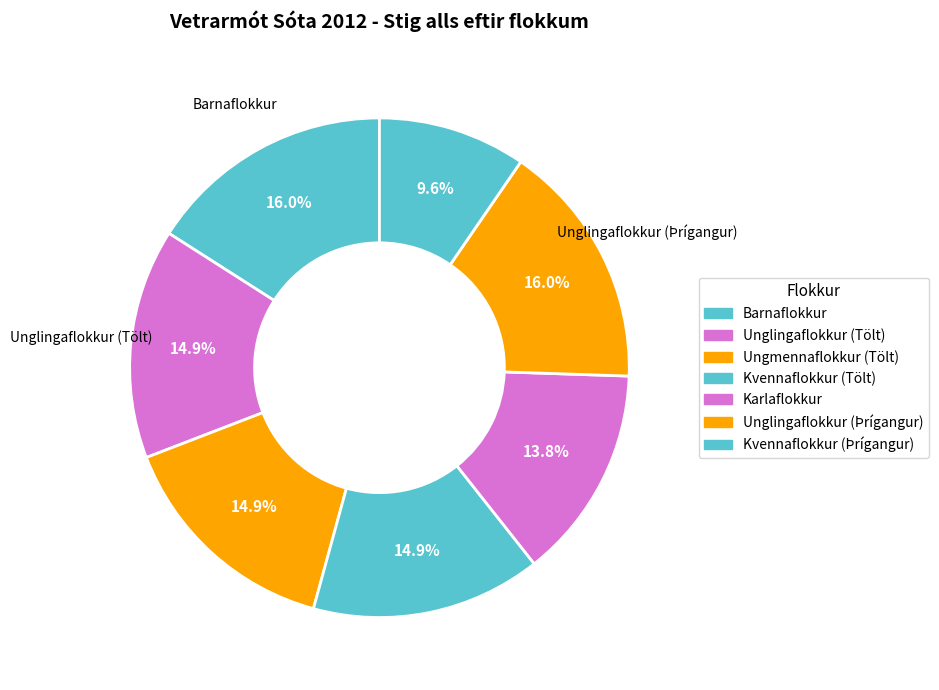

True or false: Unglingaflokkur (Tölt) accounts for 15% of the total.

True